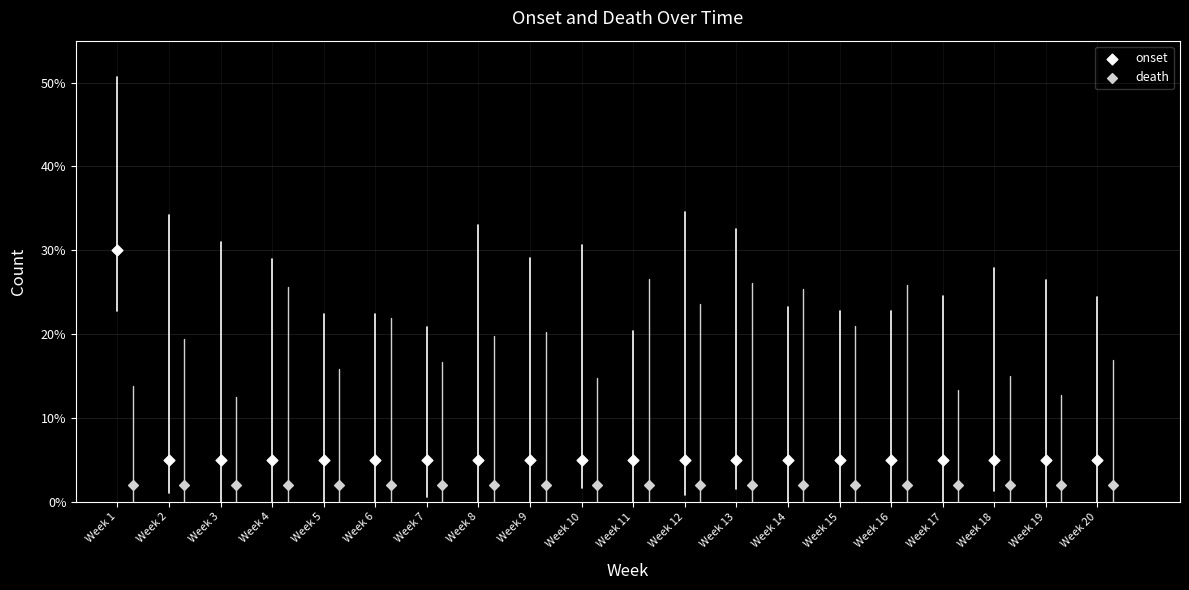

Which series reaches the minimum Y coordinate?

death